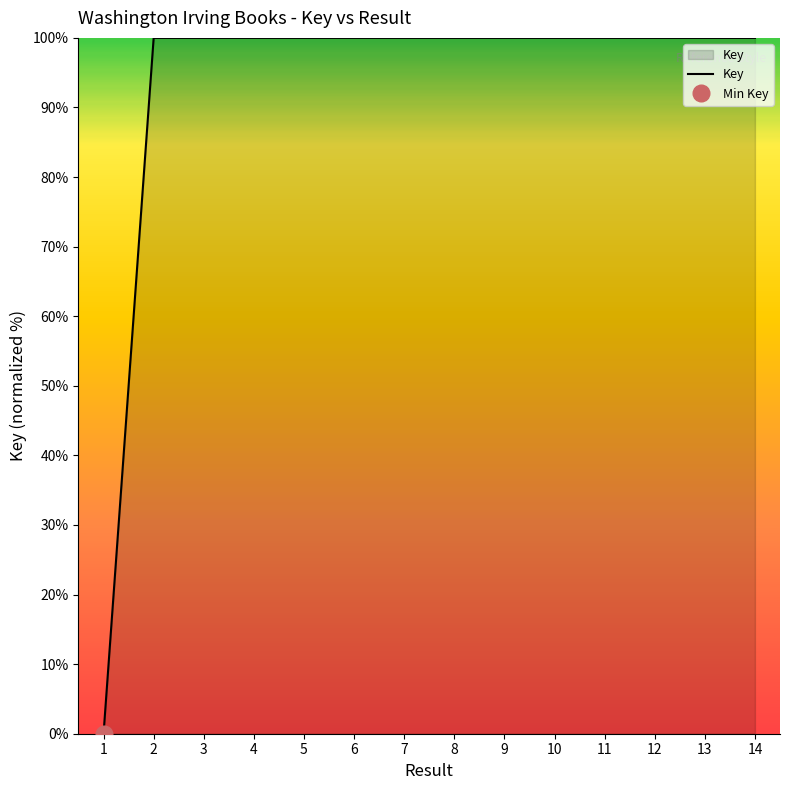

What is the value of the 11th point from the left?

100.0